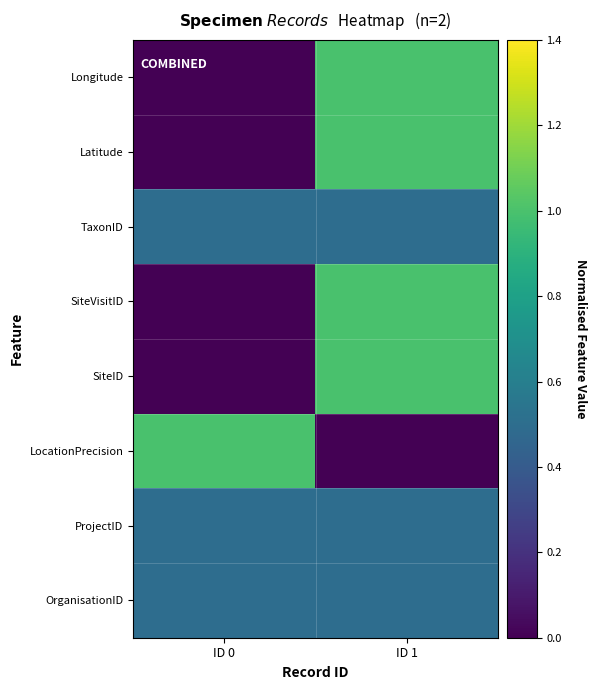

Reading left to right, extract all data points from this chart.

Longitude: ID 0=0.0	ID 1=1.0
Latitude: ID 0=0.0	ID 1=1.0
TaxonID: ID 0=0.5	ID 1=0.5
SiteVisitID: ID 0=0.0	ID 1=1.0
SiteID: ID 0=0.0	ID 1=1.0
LocationPrecision: ID 0=1.0	ID 1=0.0
ProjectID: ID 0=0.5	ID 1=0.5
OrganisationID: ID 0=0.5	ID 1=0.5